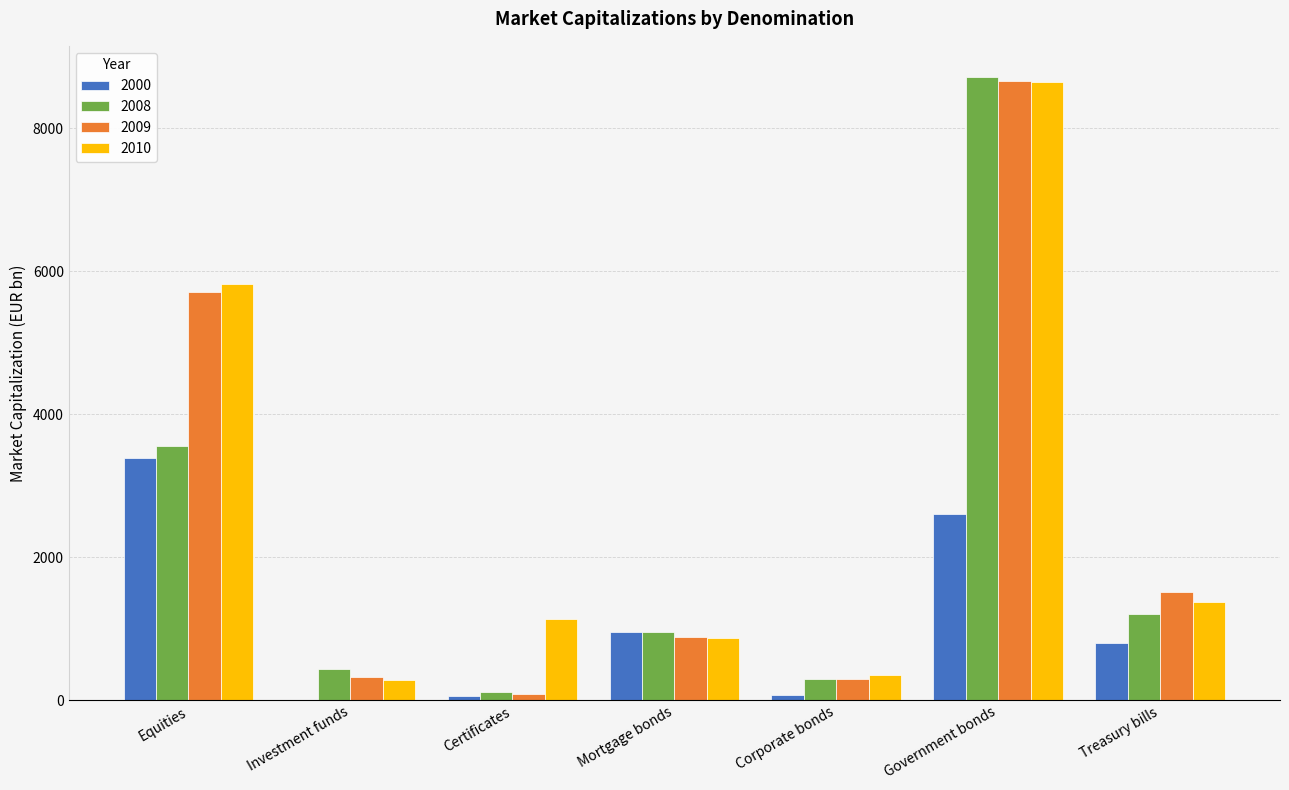

Is it true that 2010 equals 8467.1 at Equities?

False